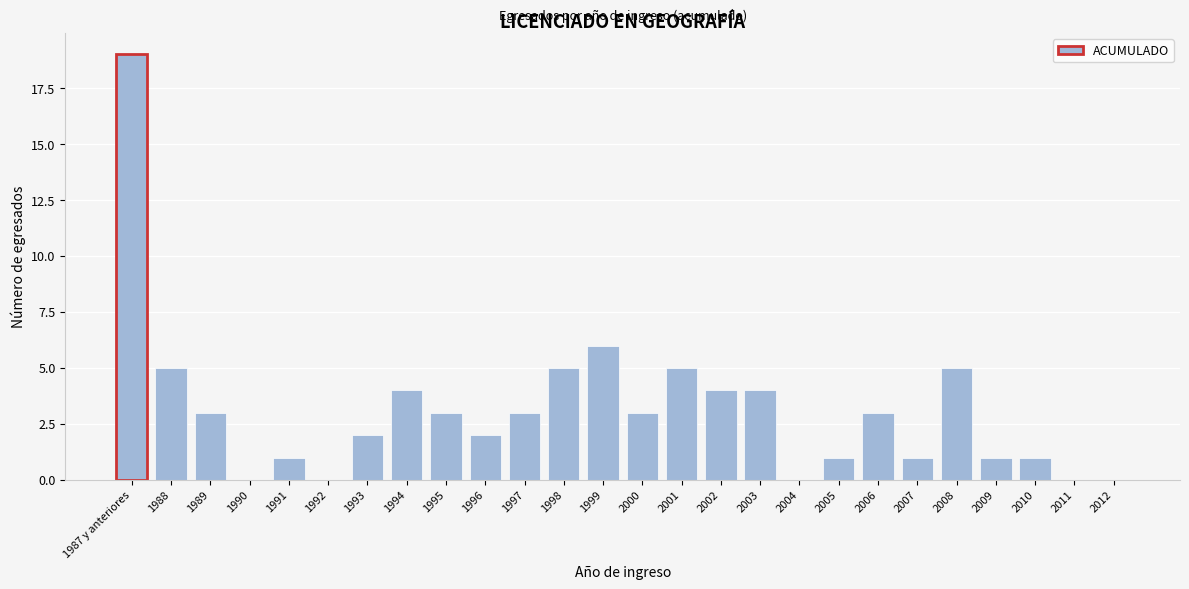

Reading right to left, transcribe all the data shown in this chart.

2012=0	2011=0	2010=1	2009=1	2008=5	2007=1	2006=3	2005=1	2004=0	2003=4	2002=4	2001=5	2000=3	1999=6	1998=5	1997=3	1996=2	1995=3	1994=4	1993=2	1992=0	1991=1	1990=0	1989=3	1988=5	1987 y anteriores=19